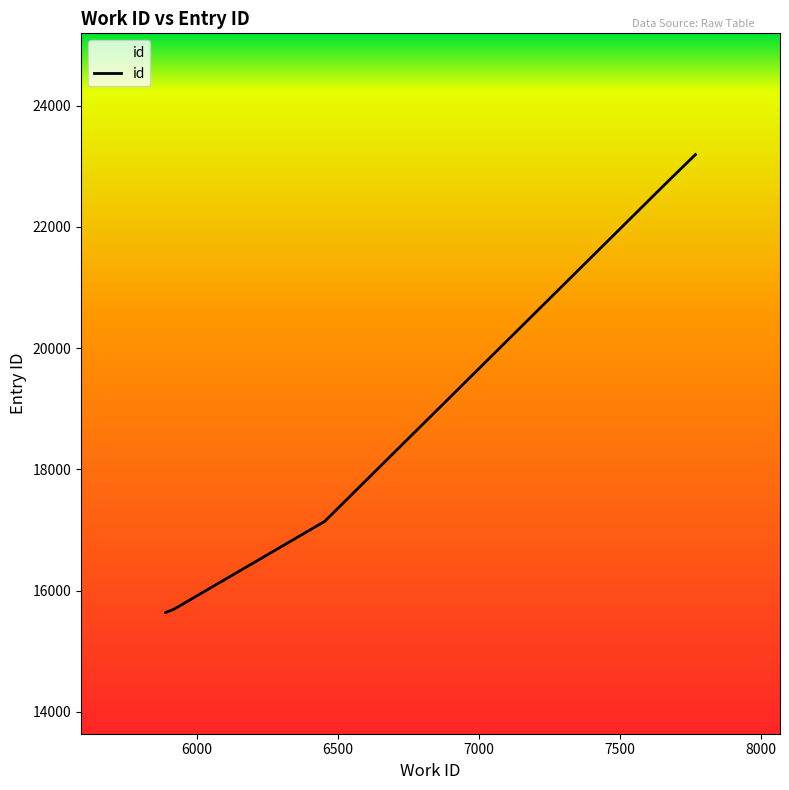

Which label corresponds to the smallest value in the chart?

5889